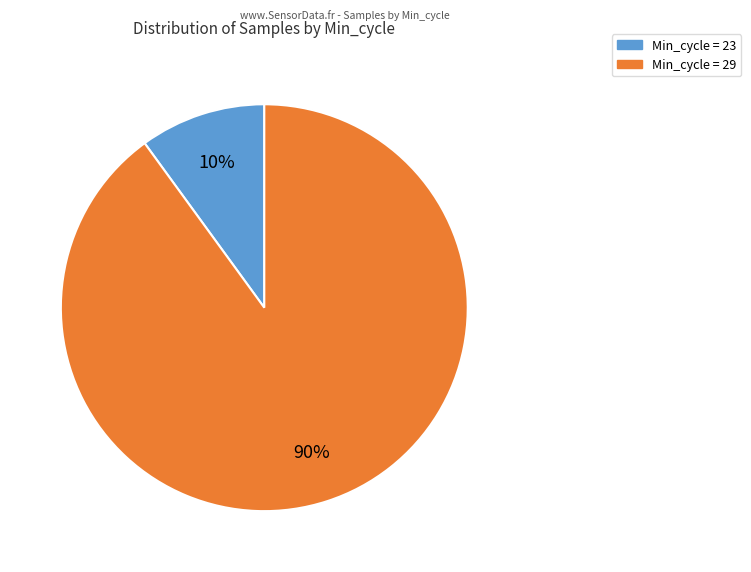

To the nearest percent, what is the difference between the largest and smallest slice percentages?

80%